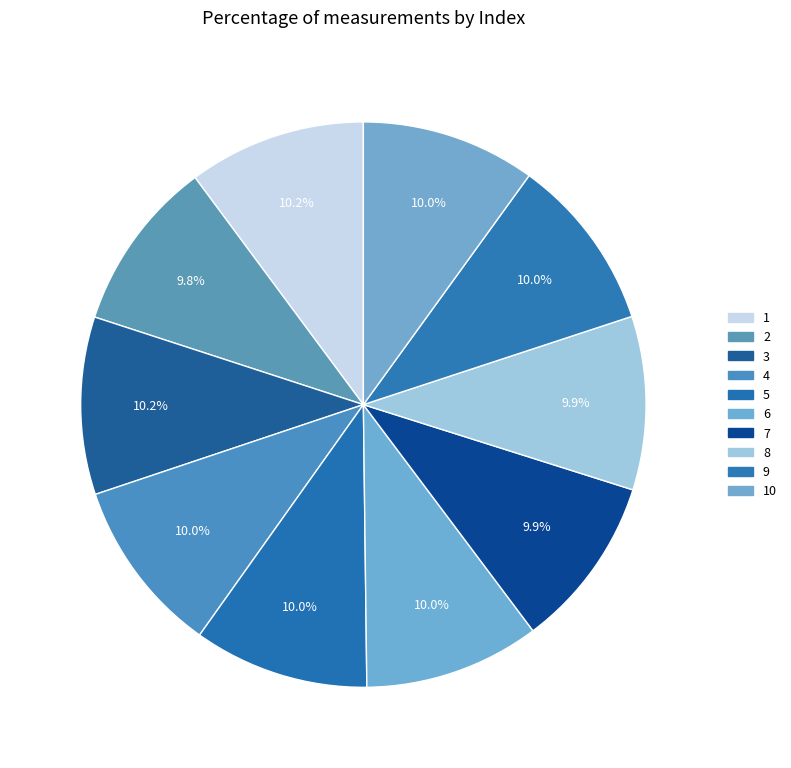

Which category has the biggest portion of the pie?

3